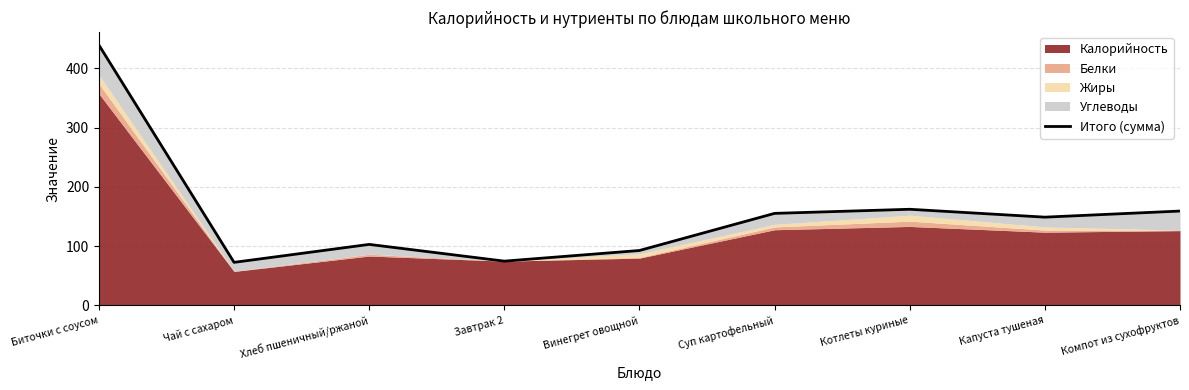

Rank the categories by value from lowest to highest.

Чай с сахаром, Завтрак 2, Винегрет овощной, Хлеб пшеничный/ржаной, Капуста тушеная, Суп картофельный, Компот из сухофруктов, Котлеты куриные, Биточки с соусом